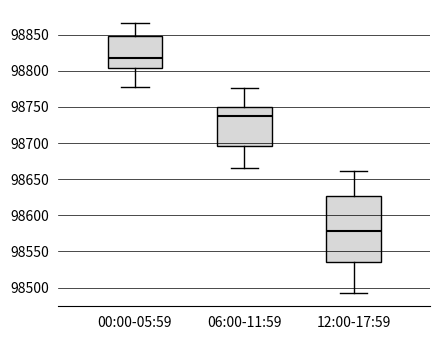

Reading left to right, transcribe this box plot: for each box, give where its median line is, the range the box spans, and where its two whiskers end, as read against the y-axis. The values are not printed on the chart, so give them approximately, as read against the axis.

00:00-05:59: median 98815, box 98805 to 98850, whiskers 98780 to 98865
06:00-11:59: median 98735, box 98695 to 98750, whiskers 98665 to 98775
12:00-17:59: median 98580, box 98535 to 98625, whiskers 98495 to 98660